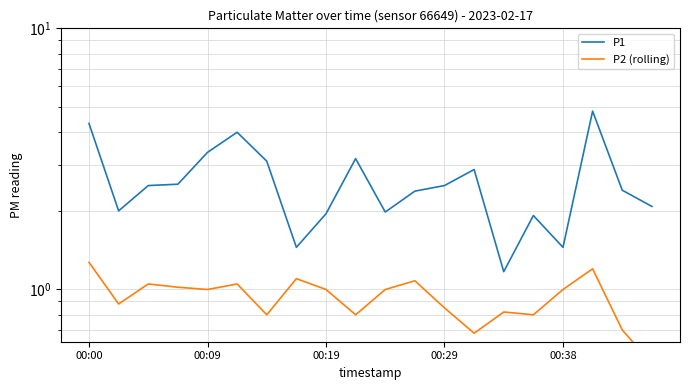

What is the sum of all P2 (rolling) values?

18.6